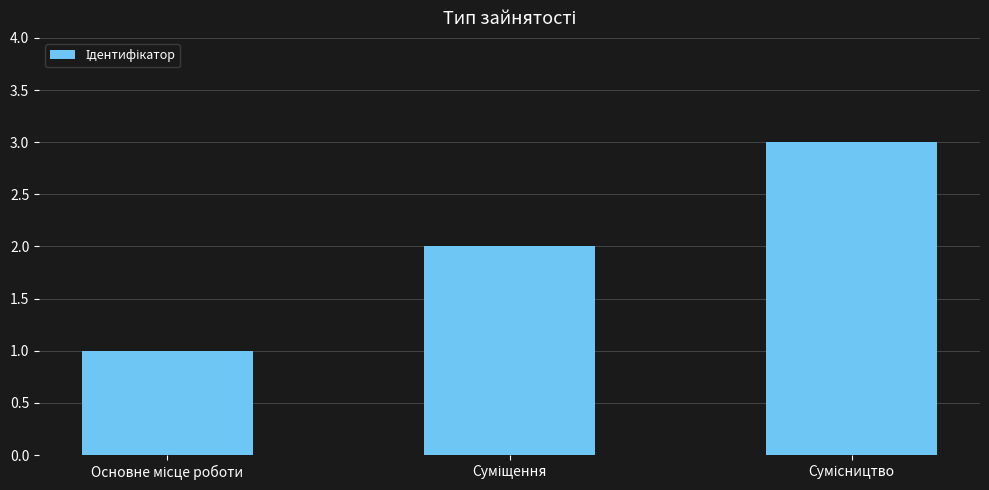

What is the difference between the maximum and second lowest values?

1